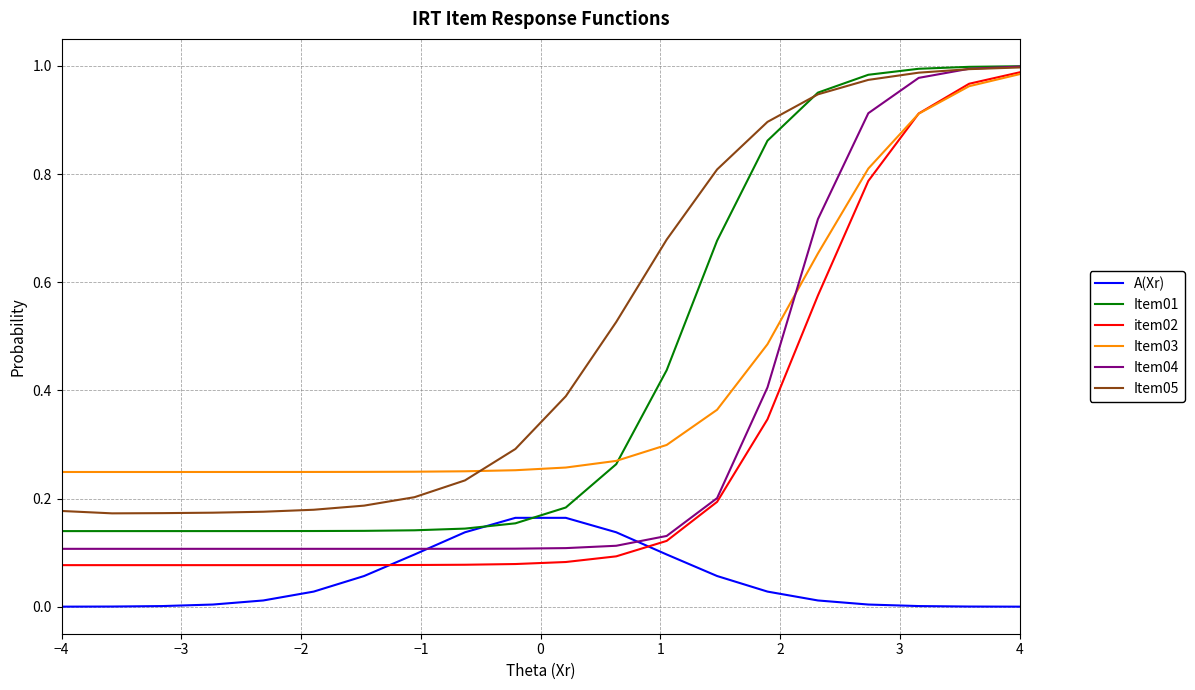

True or false: A(Xr) and Item03 intersect in this chart.

False